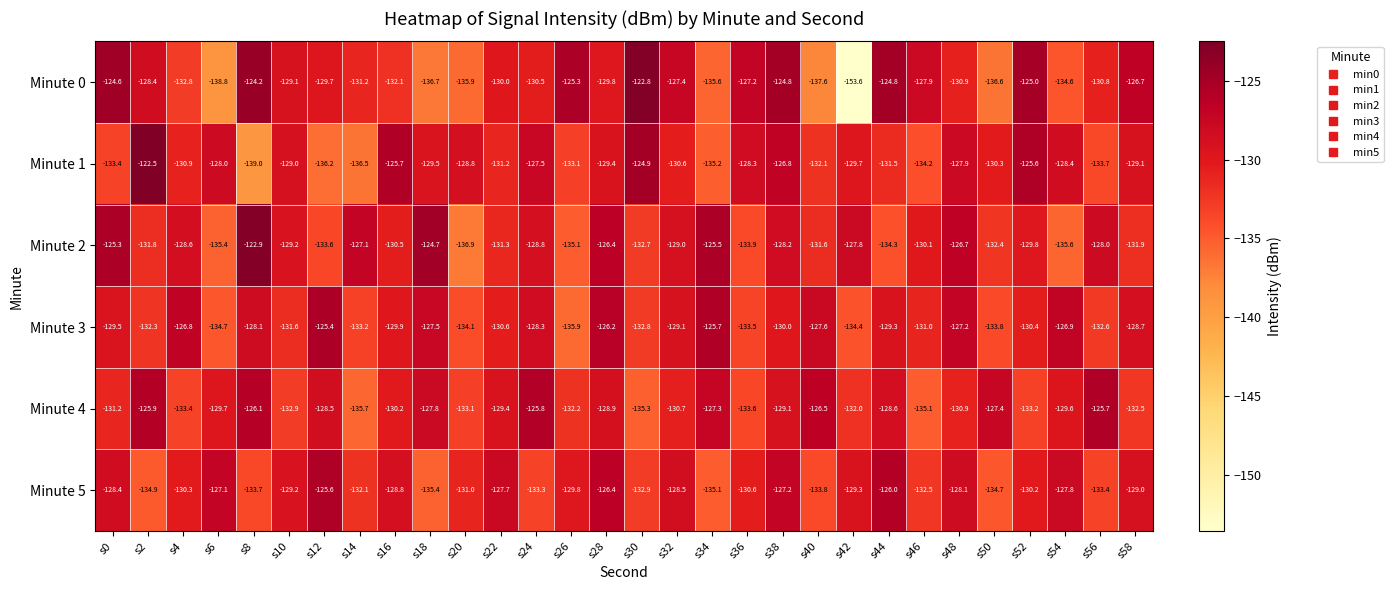

What is the minimum value shown in the chart?

-153.6